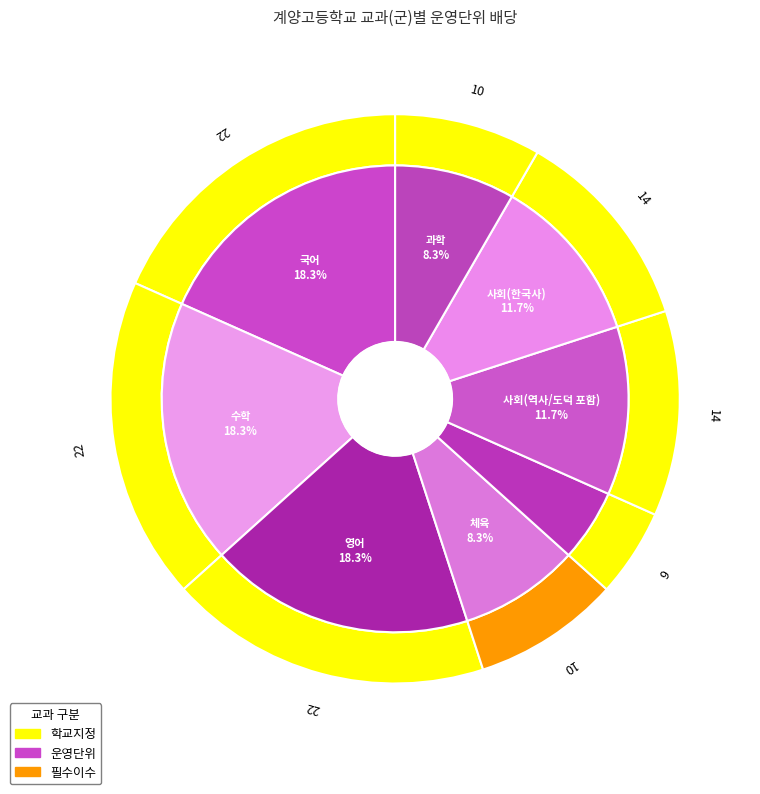

What percentage do 사회(역사/도덕 포함) and 과학 together represent?

20.0%